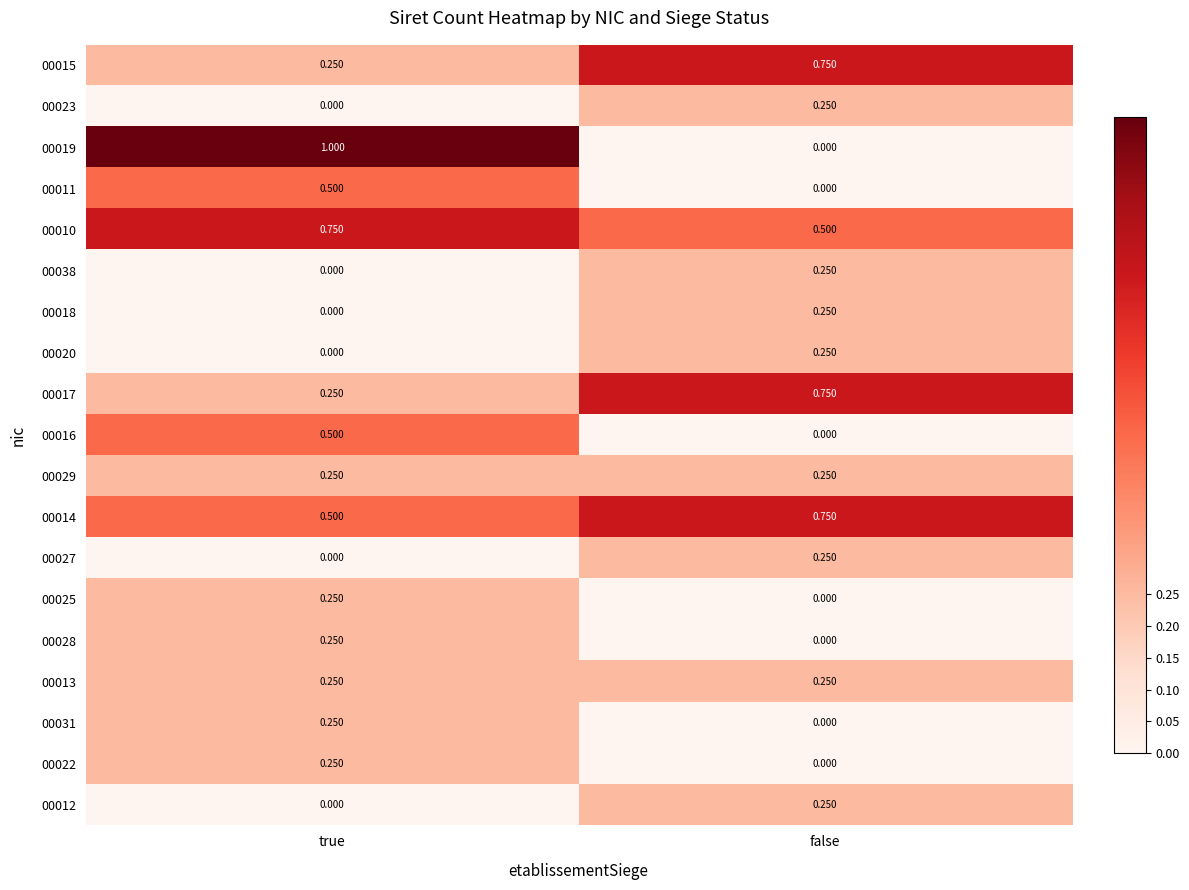

At which label is 00038 closest to 0?

true